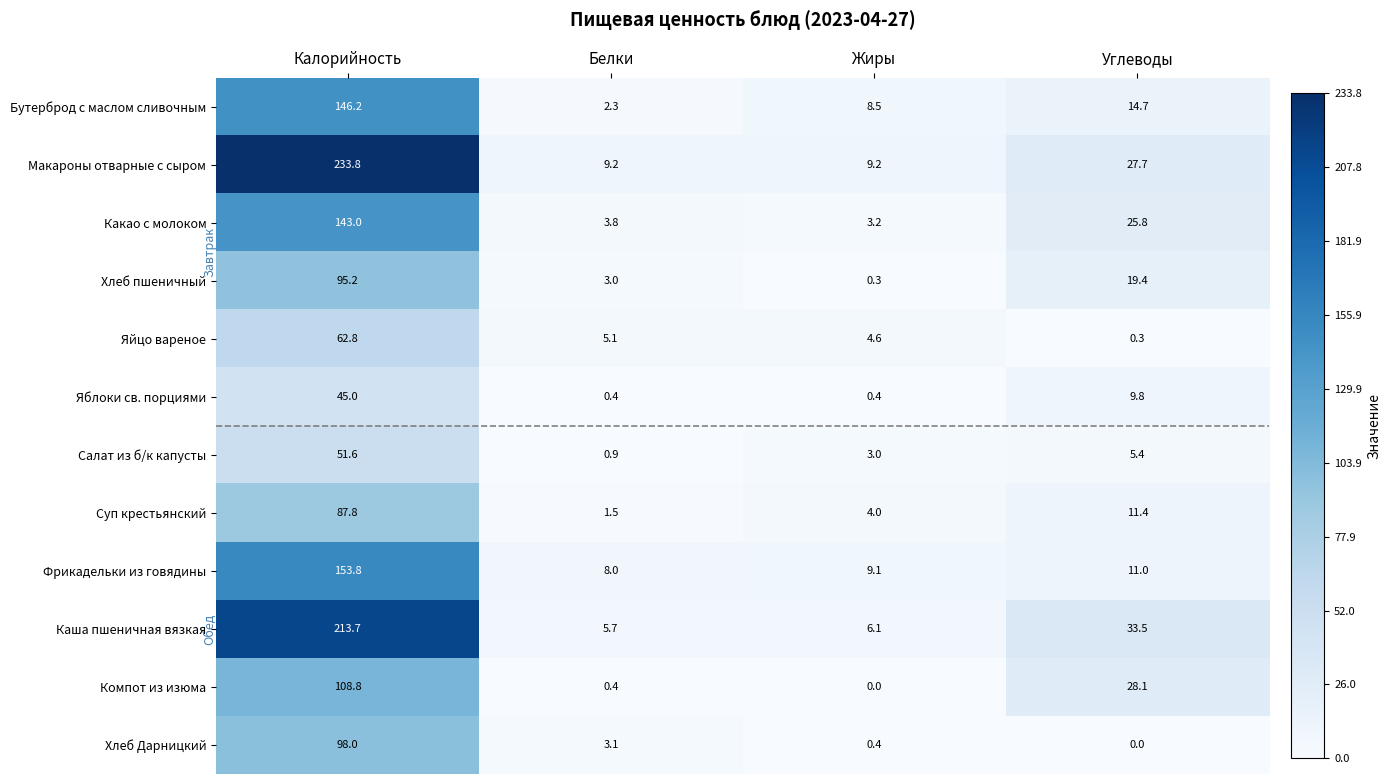

The Яблоки св. порциями series shows 45.0 at Калорийность. True or false?

True